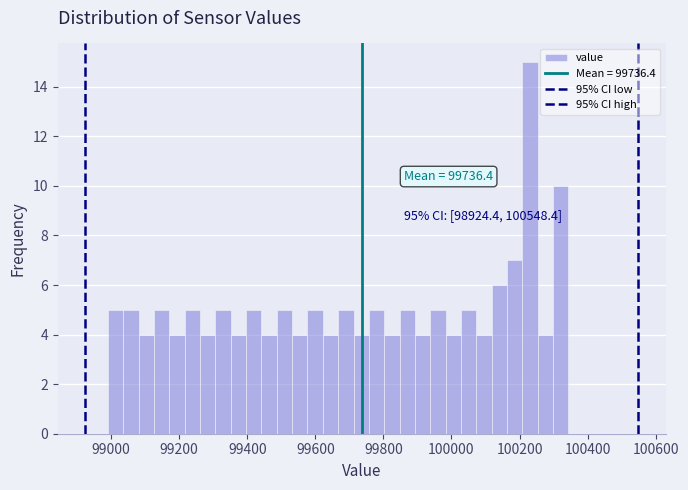

Around what value on the x-axis is the tallest bar? Give the approximate position of its centre, as read against the axis.

100240